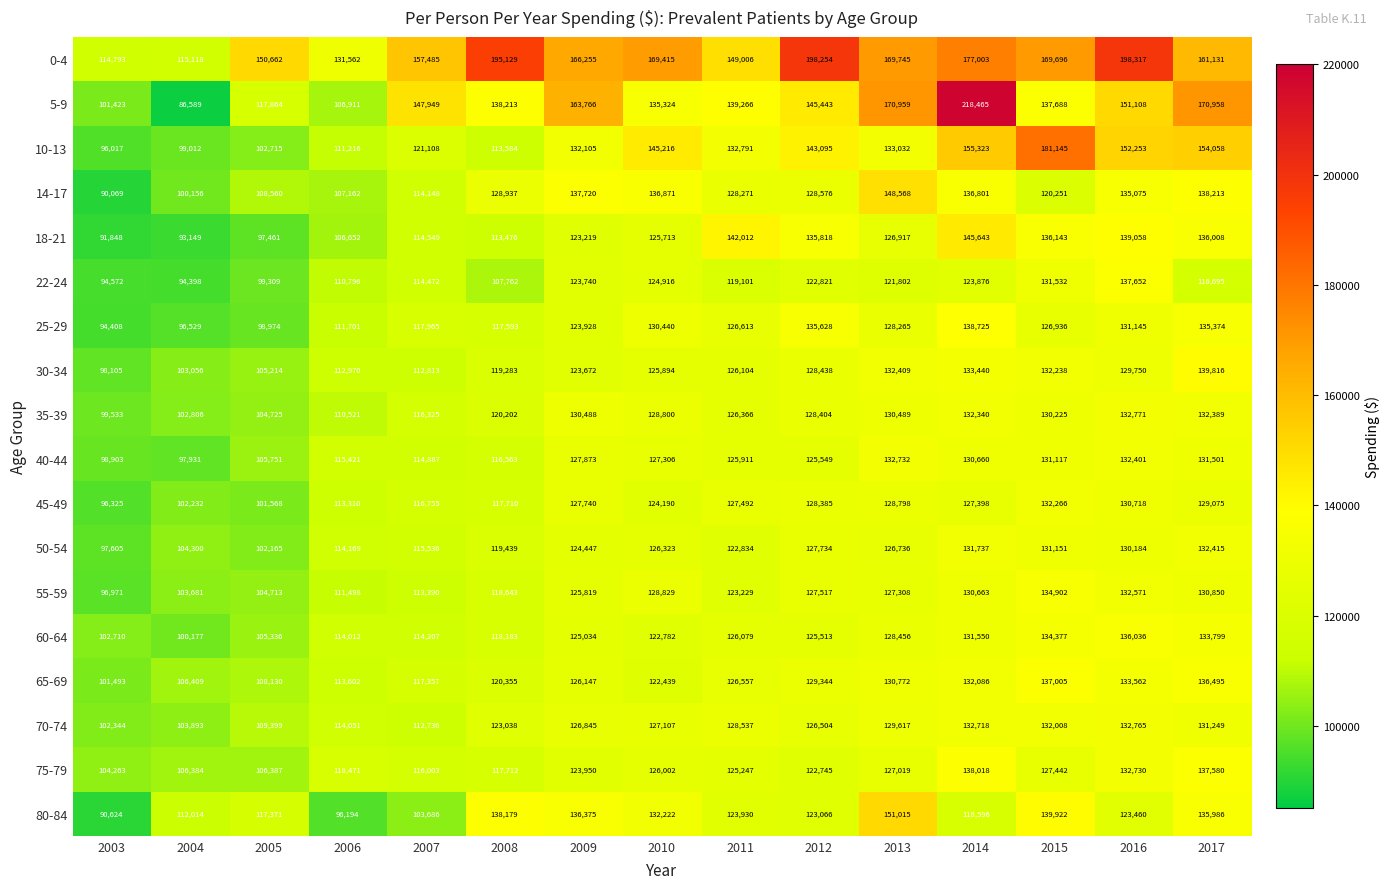

What is the sum of all 50-54 values?

1806775